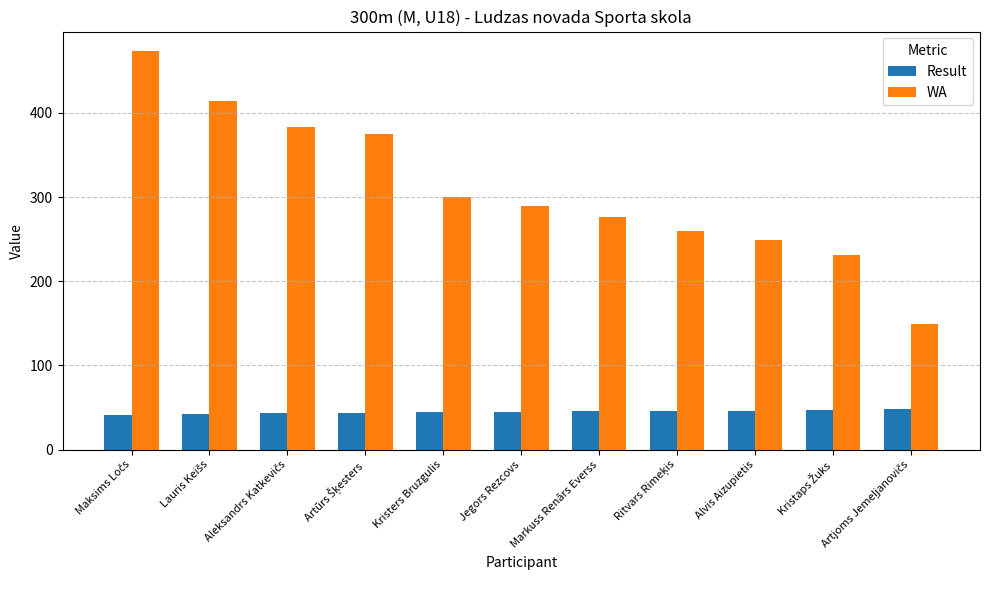

What is the average value of the WA series?

309.0